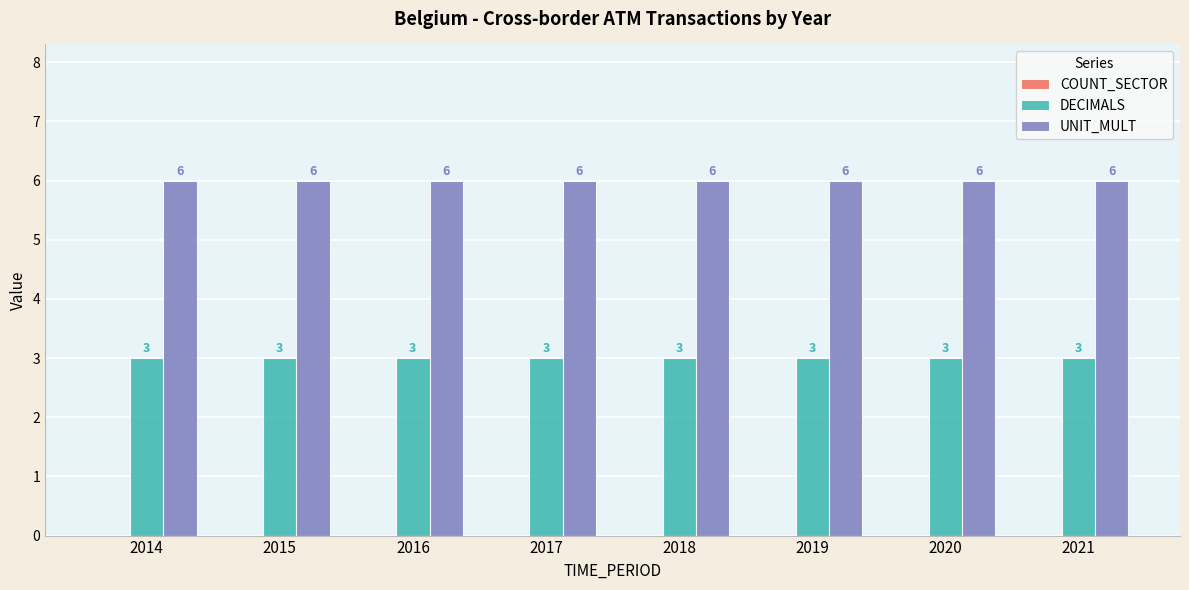

Which series has the largest total across all categories?

UNIT_MULT